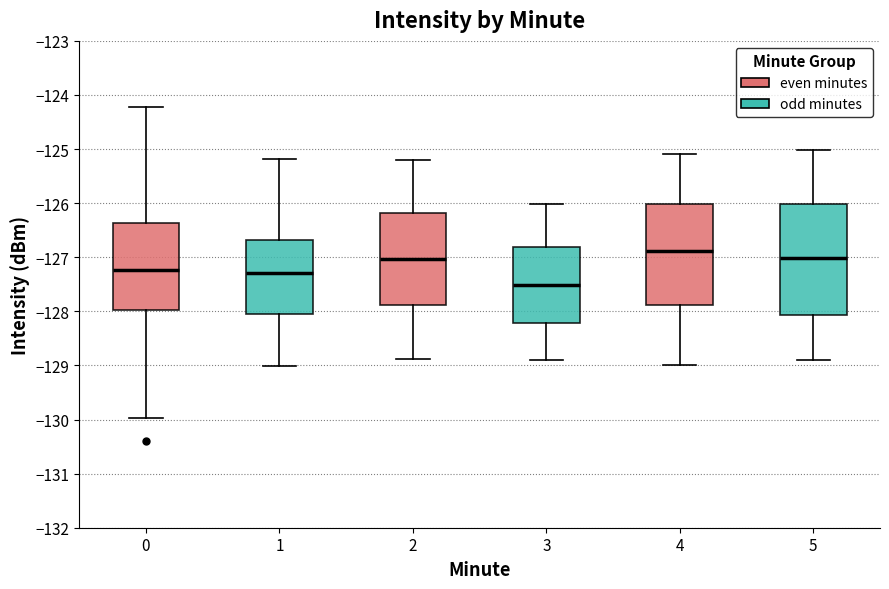

Comparing the boxes themselves (not the whiskers), which one is the tallest?

5